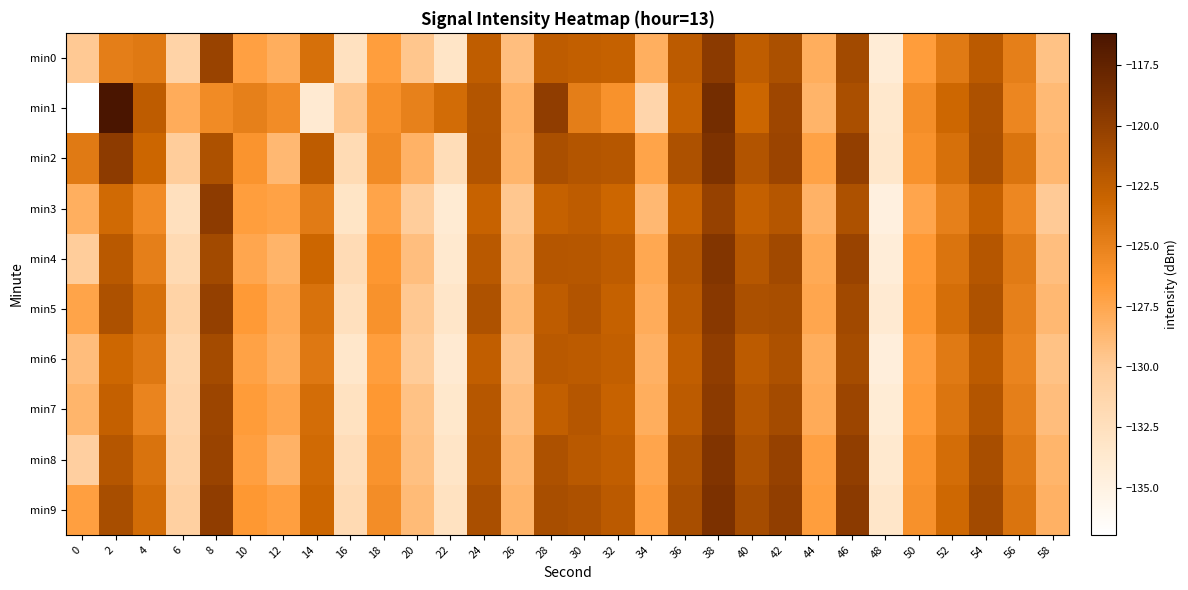

Which has a higher value, 26 or 46?

46